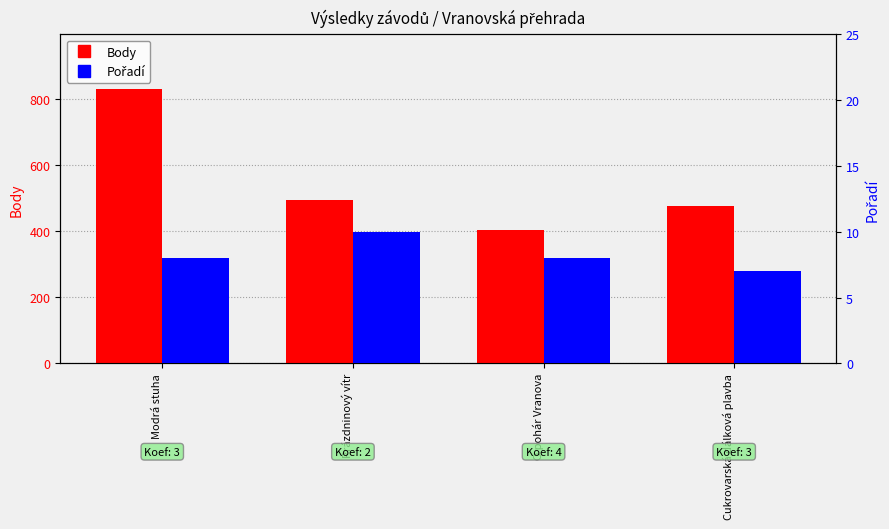

What is the label of the 2nd bar from the right?

O pohár Vranova